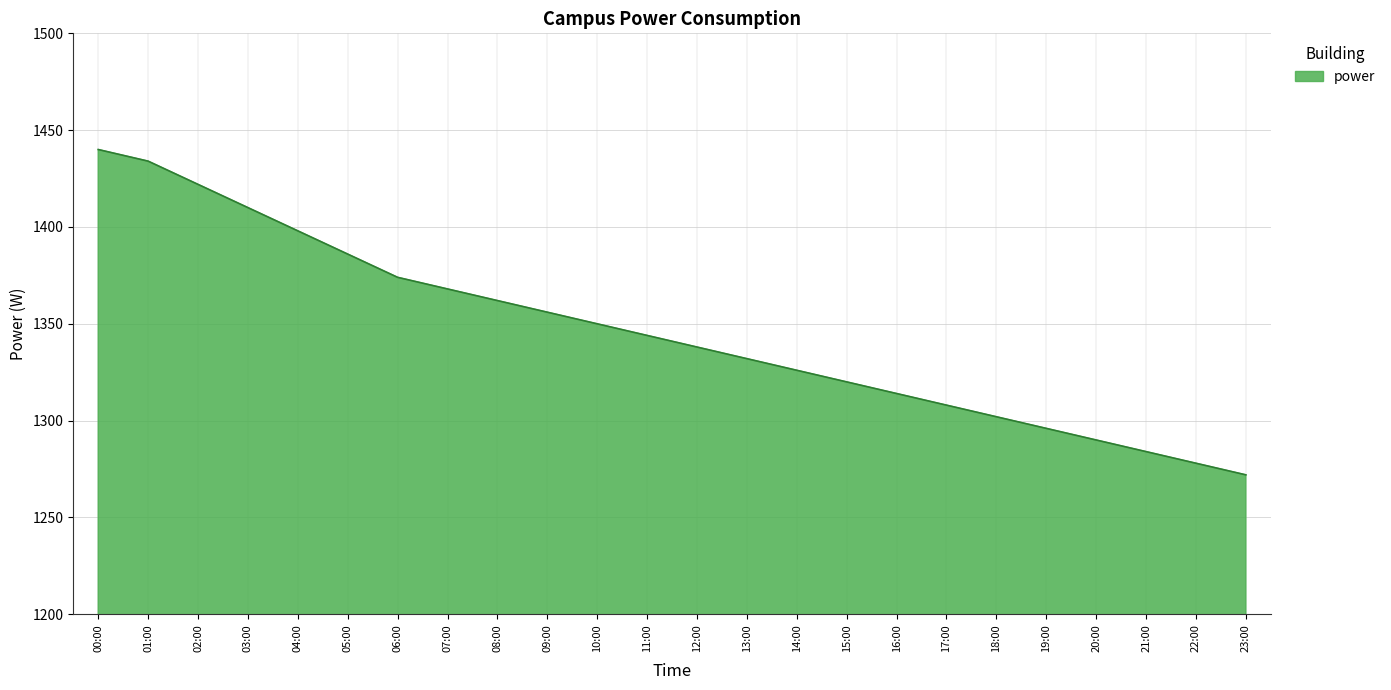

What is the difference between the second highest and minimum values?

162